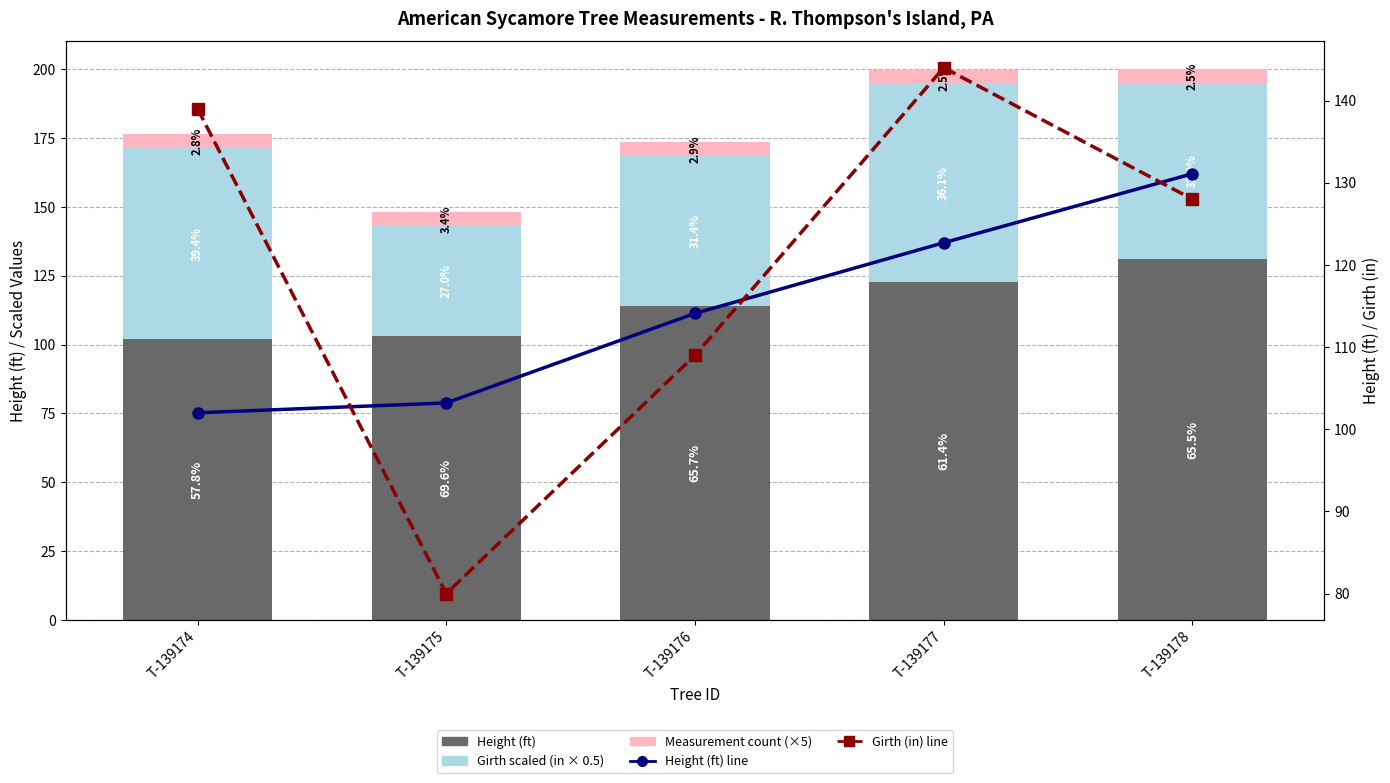

What is the value of the Girth (in) line bar at the 1st from the left?

139.0